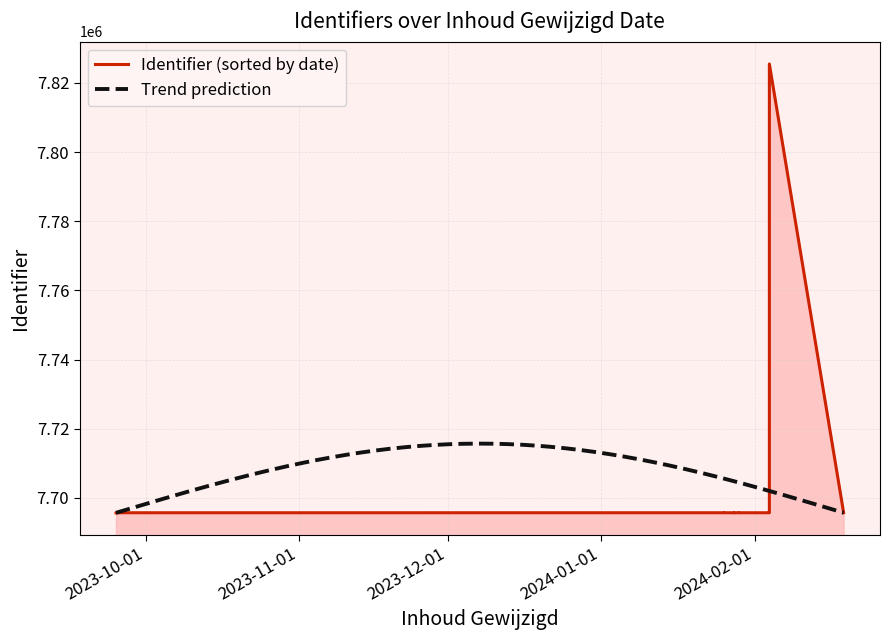

What is the label of the 23rd point from the right?

2023-09-25